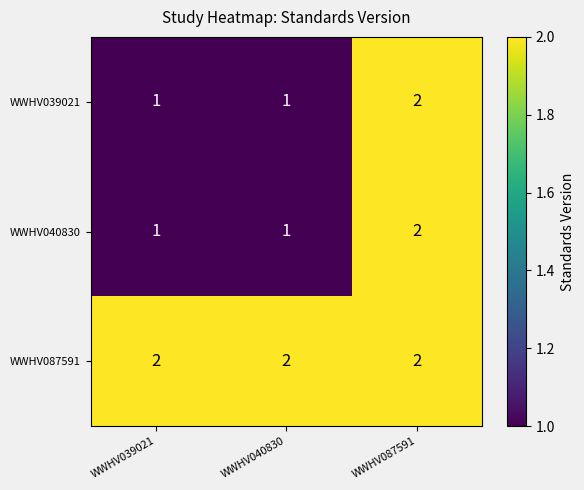

What is the sum of all WWHV087591 values?

6